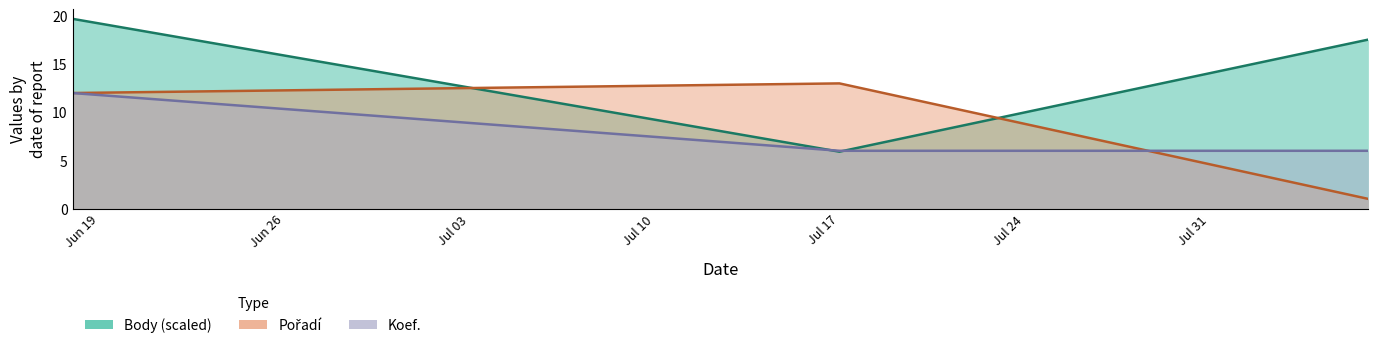

What is the maximum value shown in the chart?

19.7